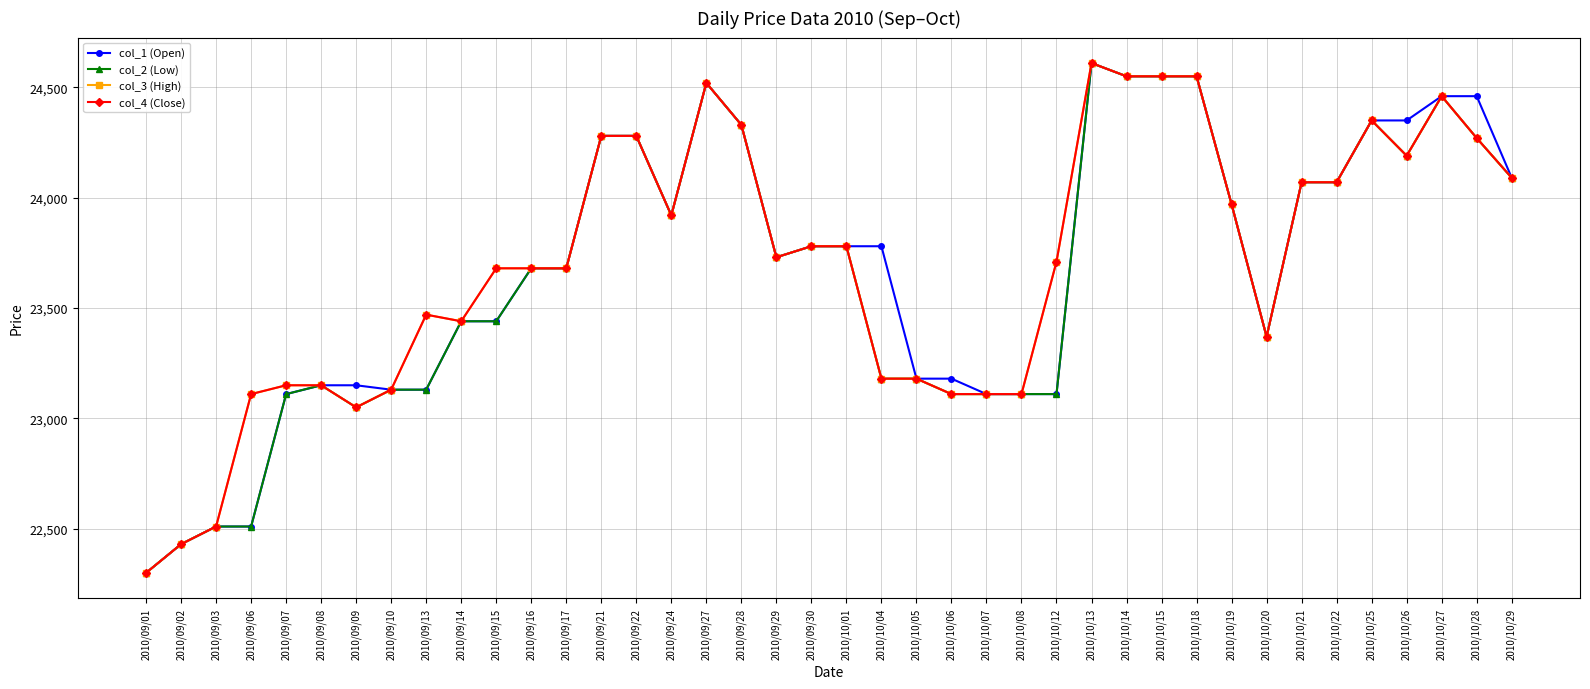

How many lines are shown in the chart?

4